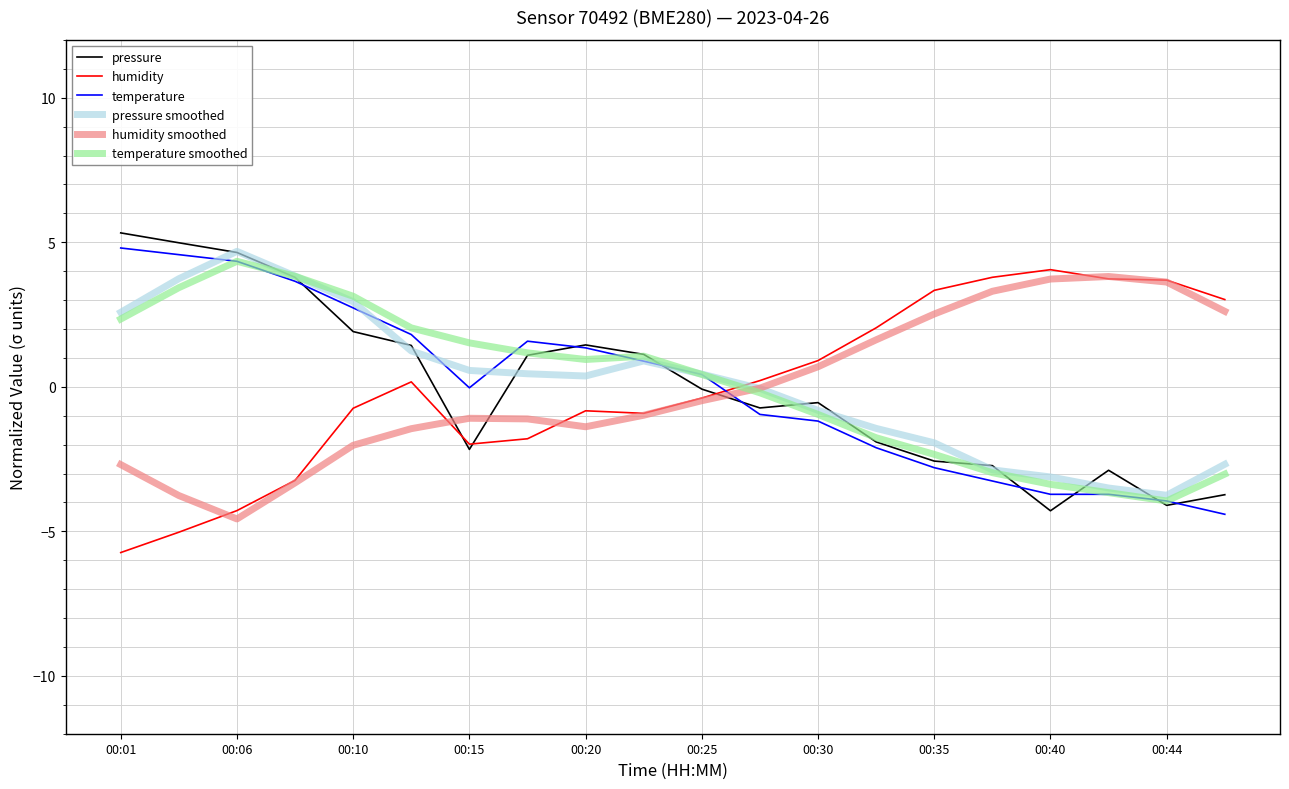

What is the smallest value displayed?

-5.7